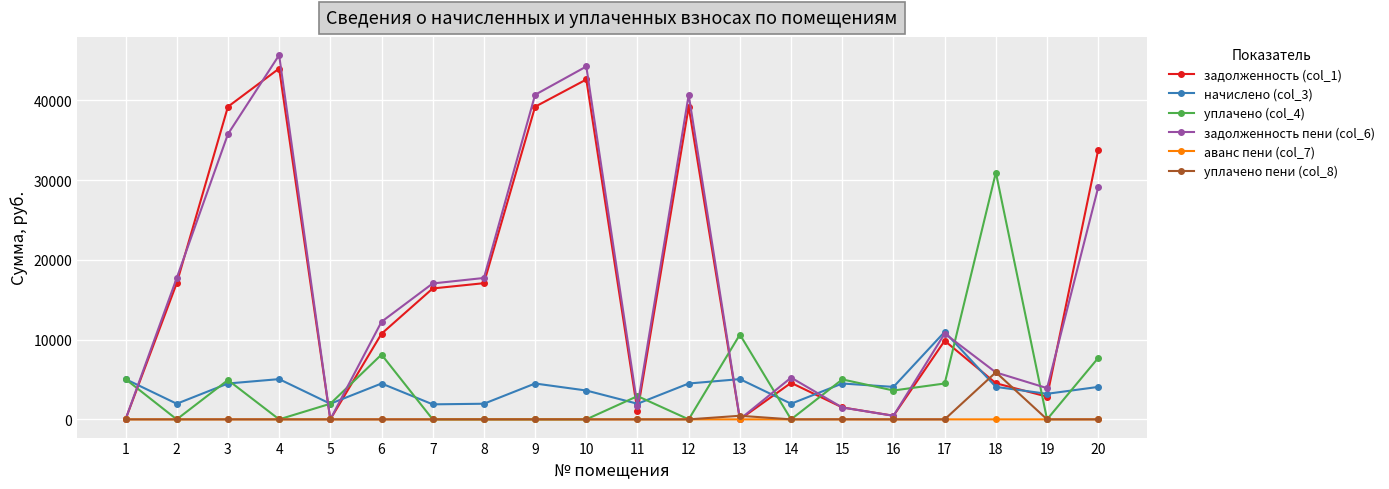

True or false: начислено (col_3) and аванс пени (col_7) cross at least once.

False